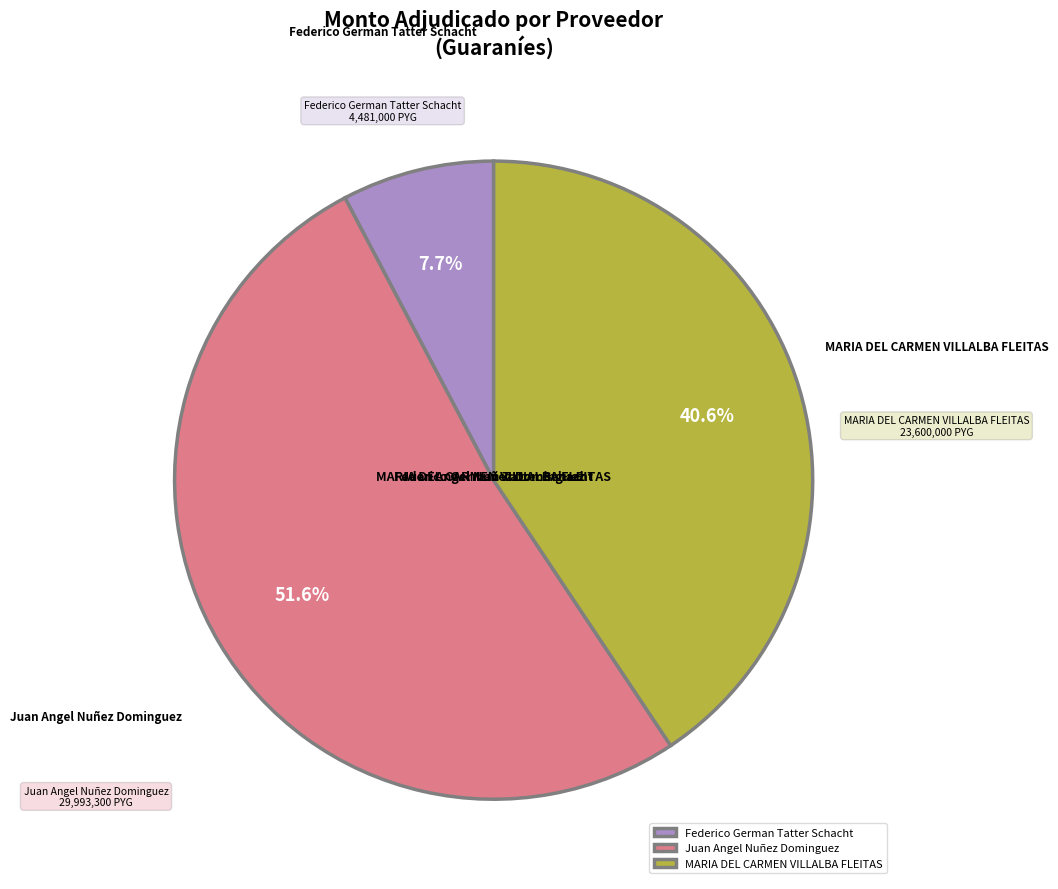

How many segments does this pie chart have?

3